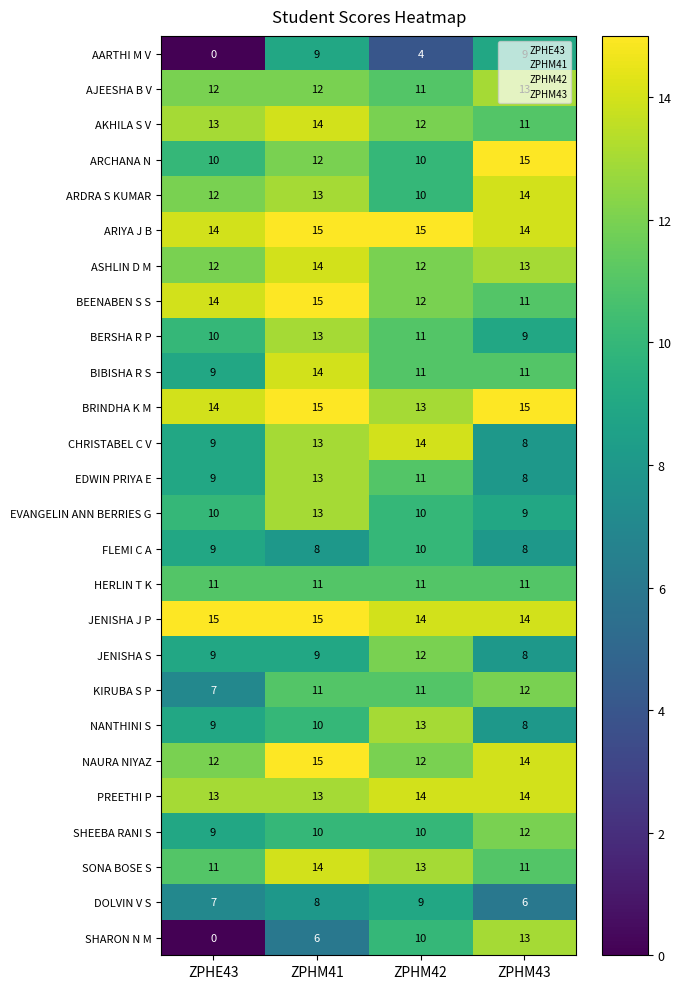

Is it true that ARDRA S KUMAR equals 14 at ZPHM43?

True